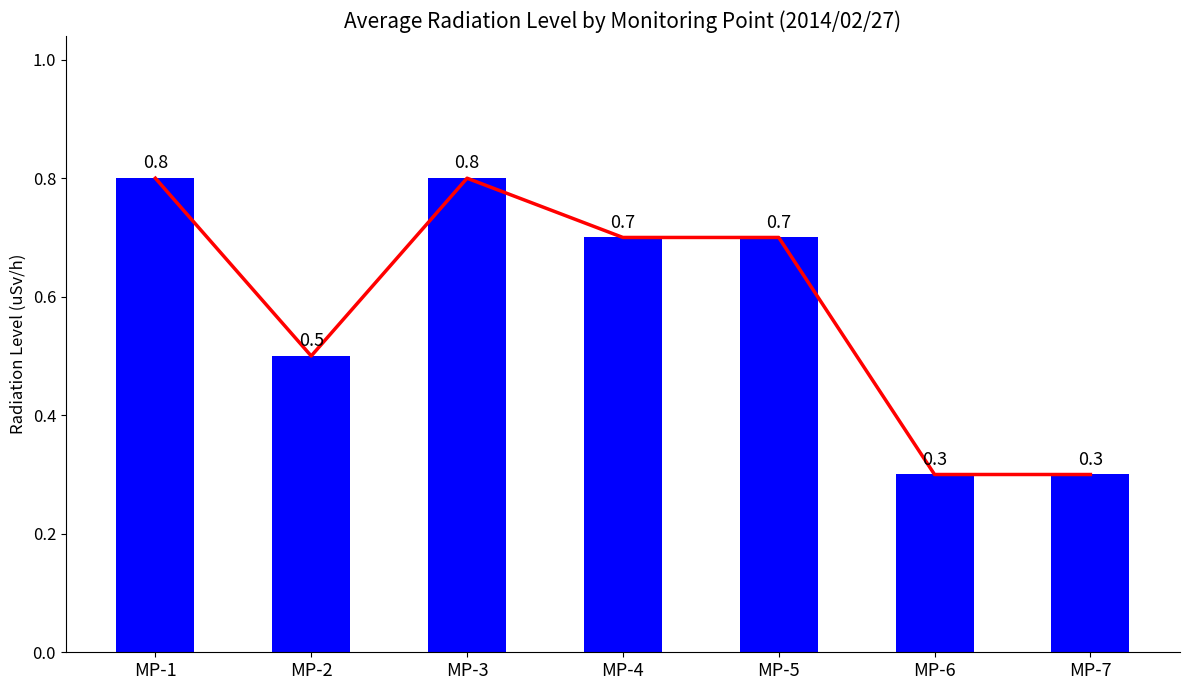

At which category does the chart reach its minimum across all series?

MP-6